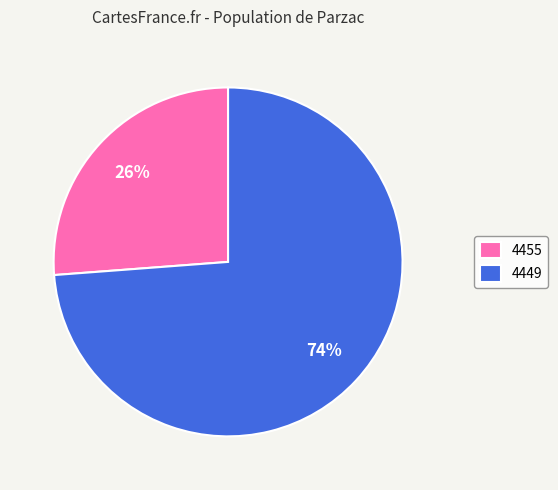

Is the sum of 4449 and 4455 greater than half?

Yes